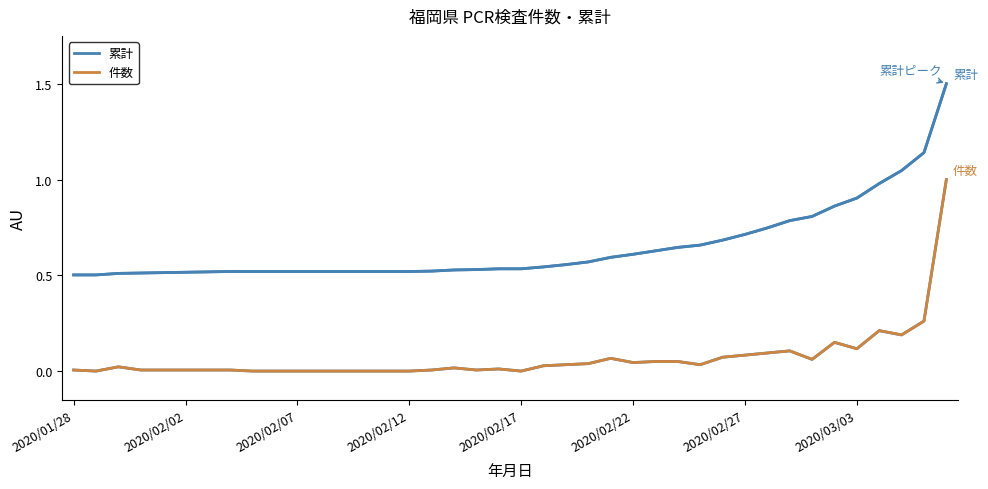

True or false: 件数 and 累計 cross at least once.

False